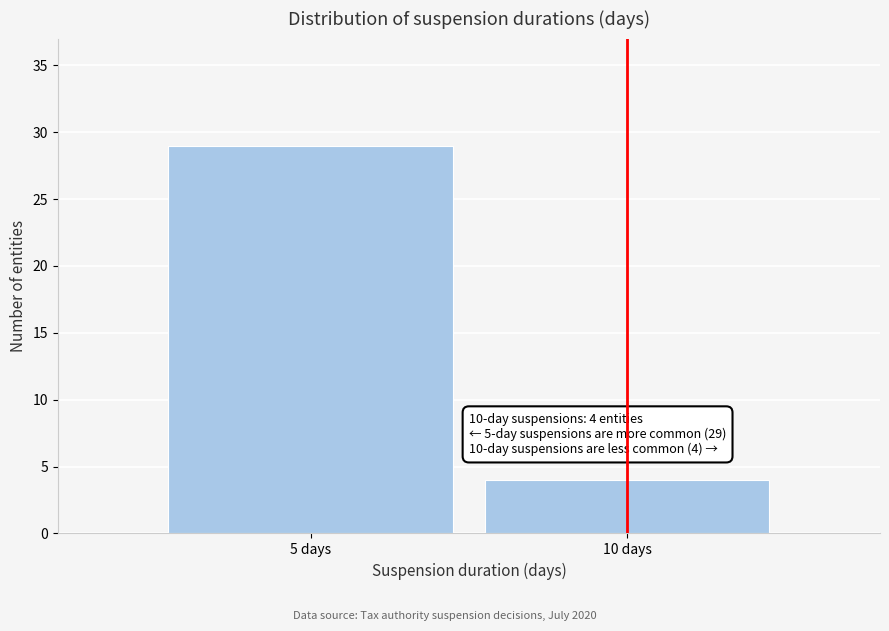

Reading right to left, transcribe all the data shown in this chart.

10 days=4	5 days=29